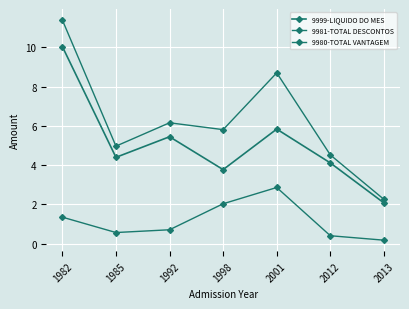

How many lines are shown in the chart?

3